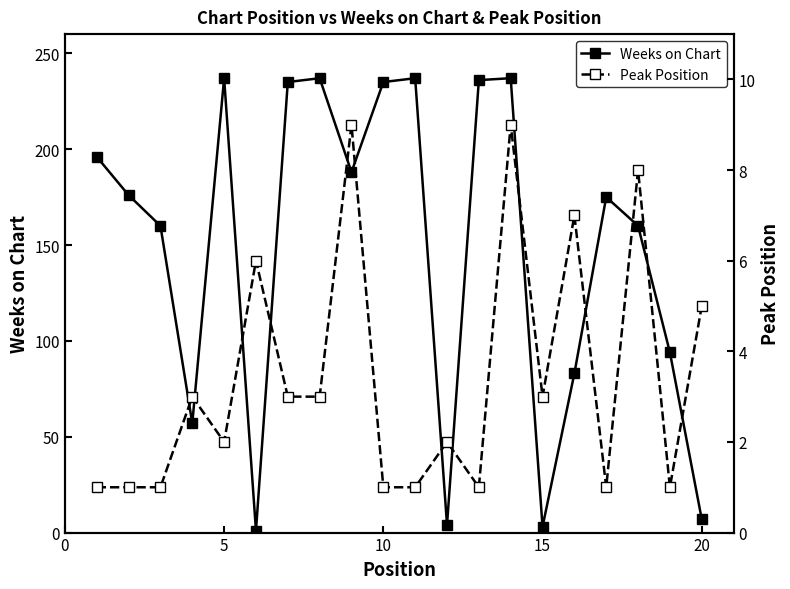

True or false: Weeks on Chart has more than 0 interior local peaks.

True